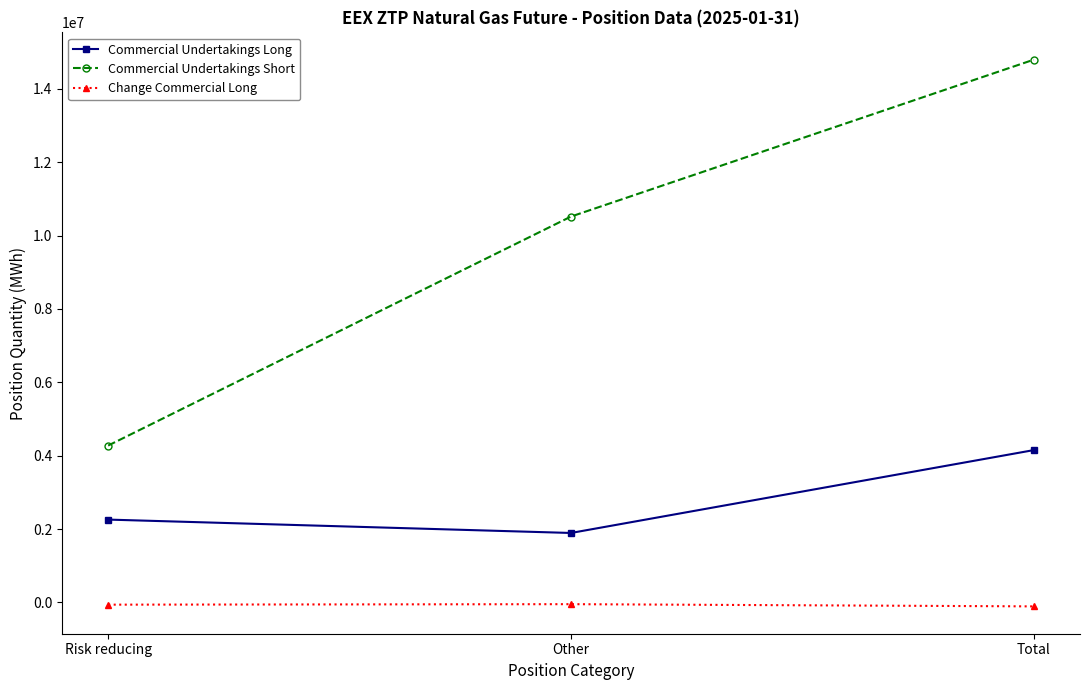

The value of Commercial Undertakings Long at Total is 4152475. True or false?

True